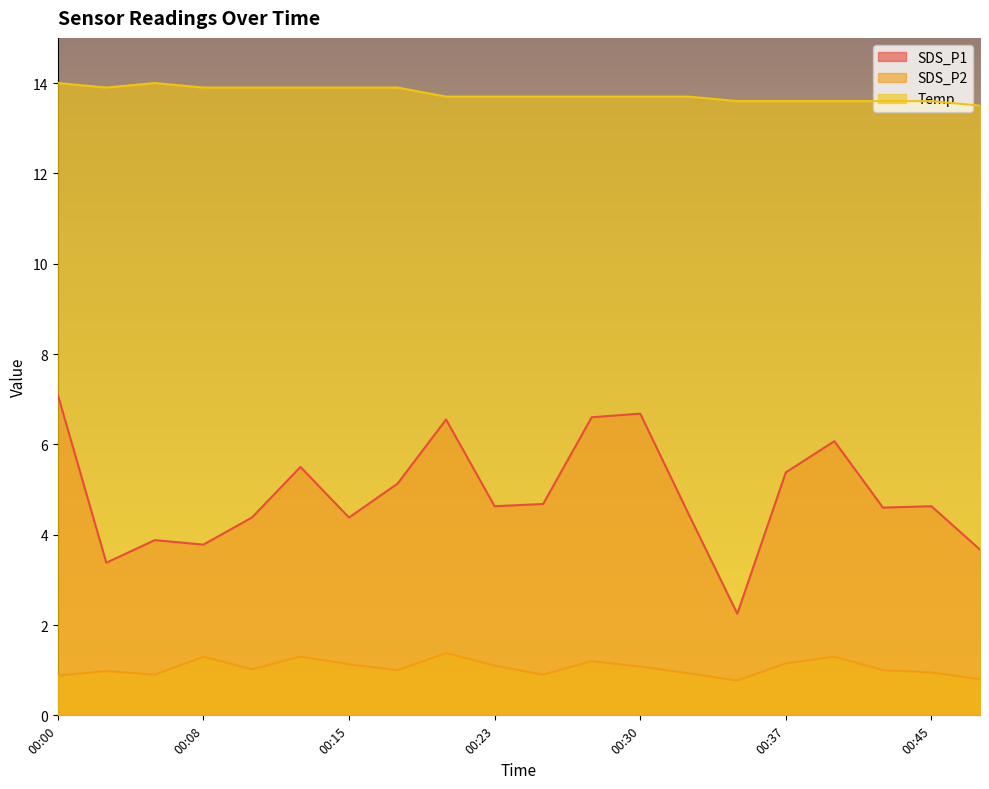

How many interior local peaks does the Temp series have?

1